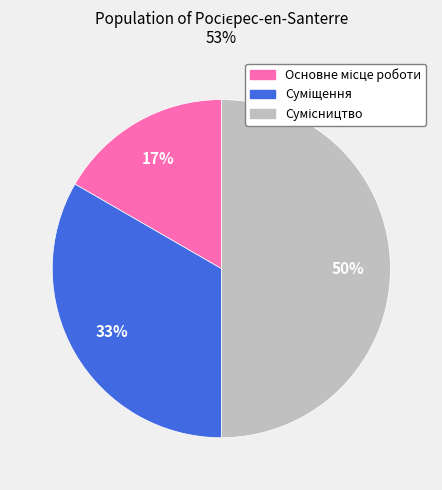

To the nearest percent, what is the average slice percentage?

33%